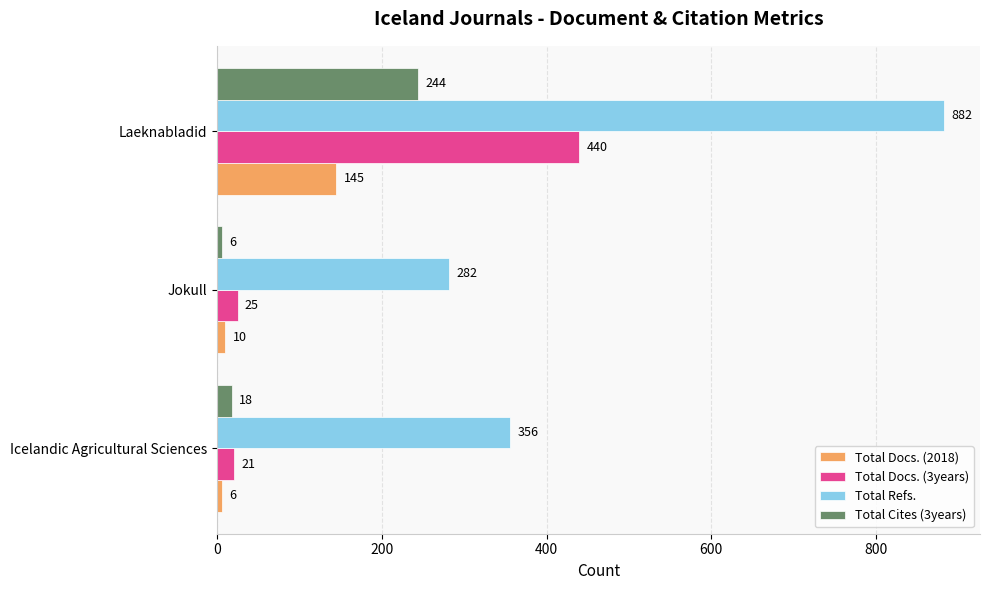

At how many categories does at least one series exceed 588?

1